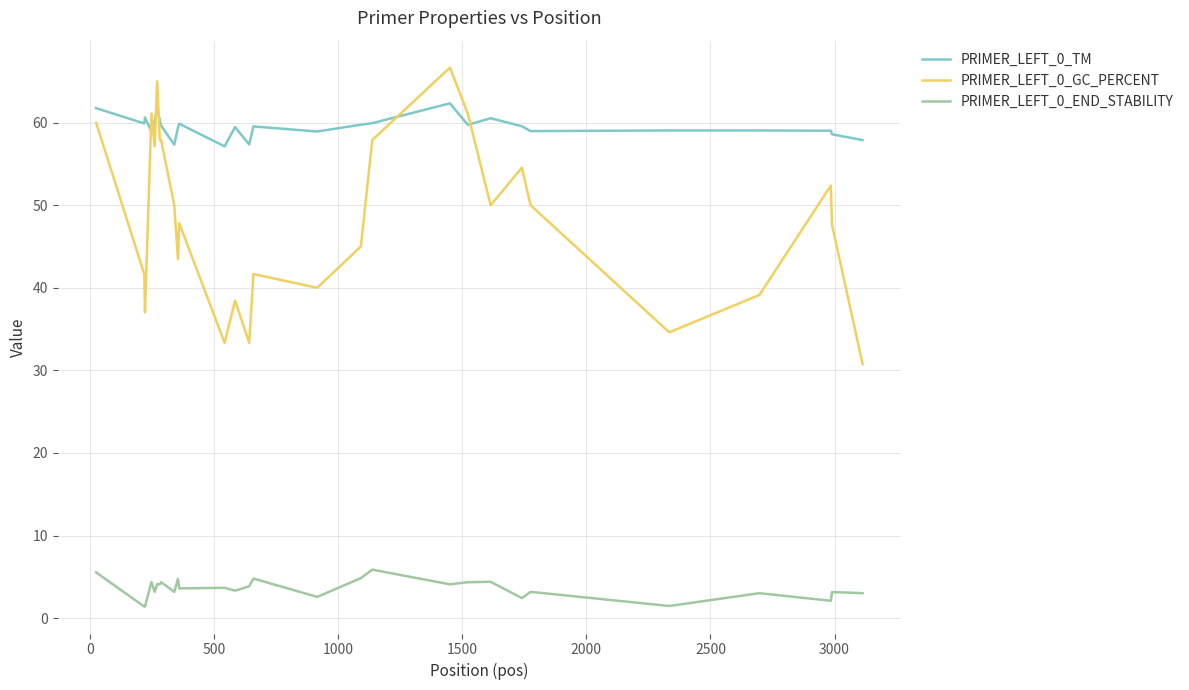

List the series in order of their peak value, highest first.

PRIMER_LEFT_0_GC_PERCENT, PRIMER_LEFT_0_TM, PRIMER_LEFT_0_END_STABILITY